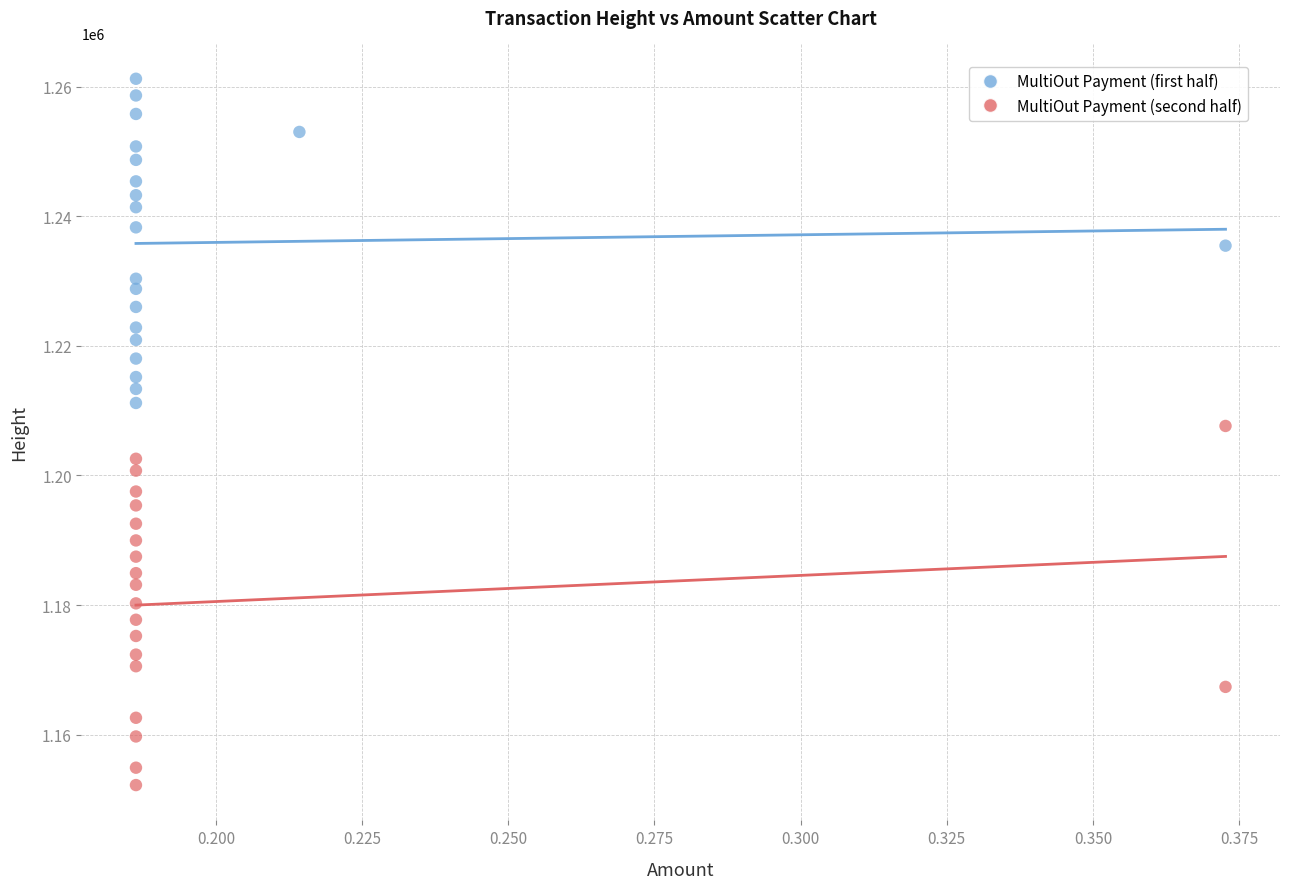

What are all the series names shown in the legend?

MultiOut Payment (first half), MultiOut Payment (second half)